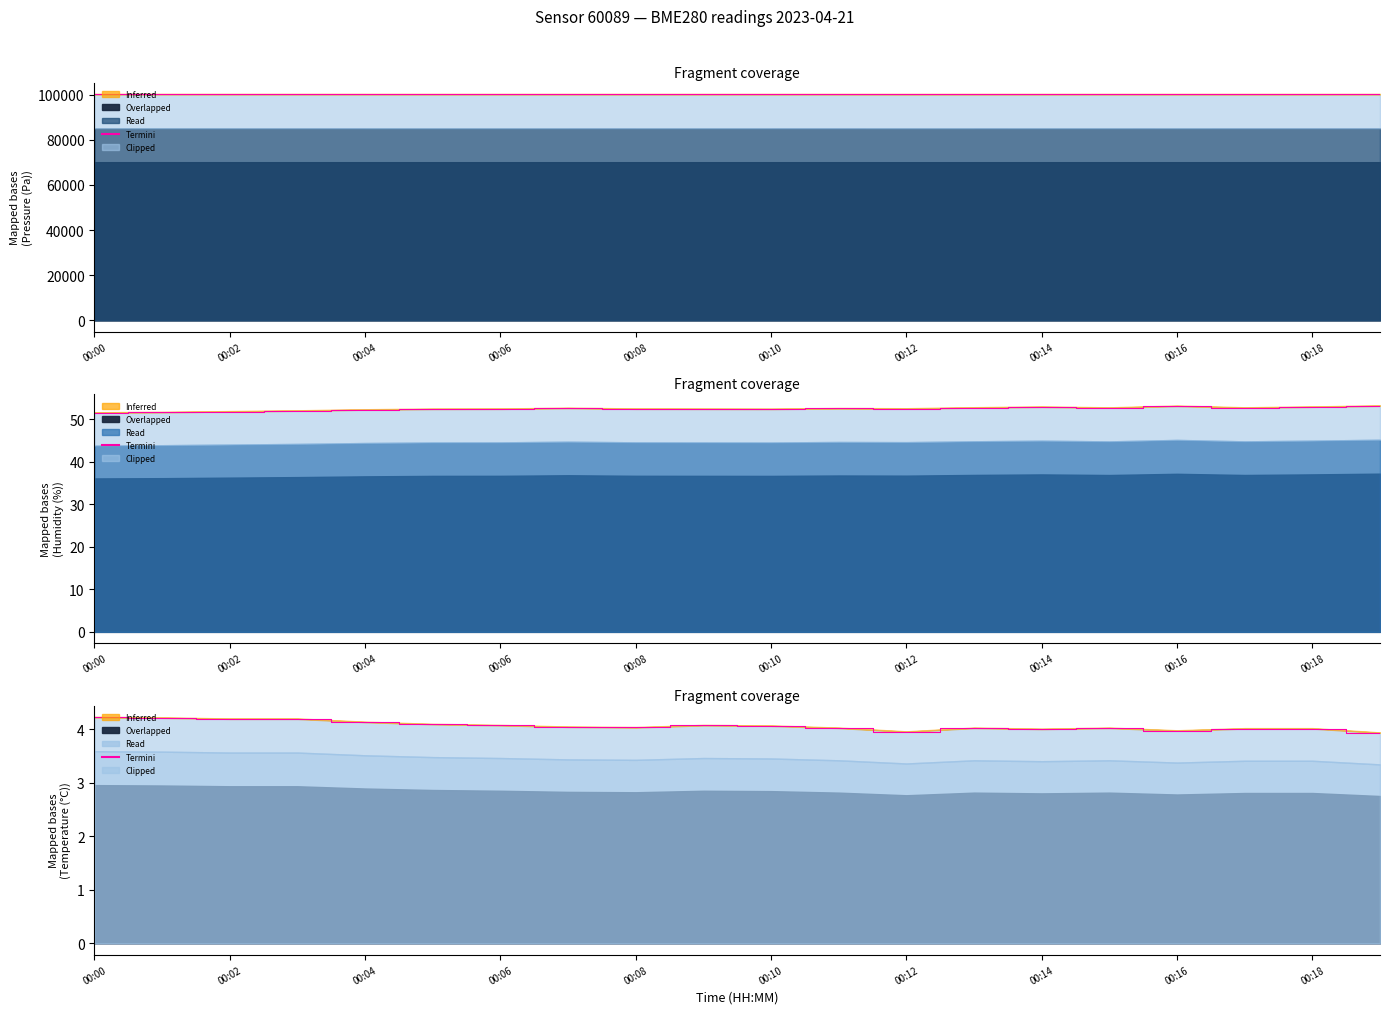

How many data points are less than 4?

3